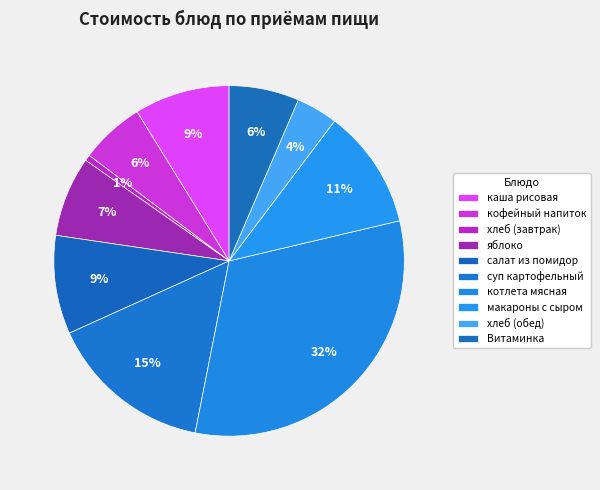

To the nearest percent, what is the combined percentage of макароны с сыром and котлета мясная?

43%